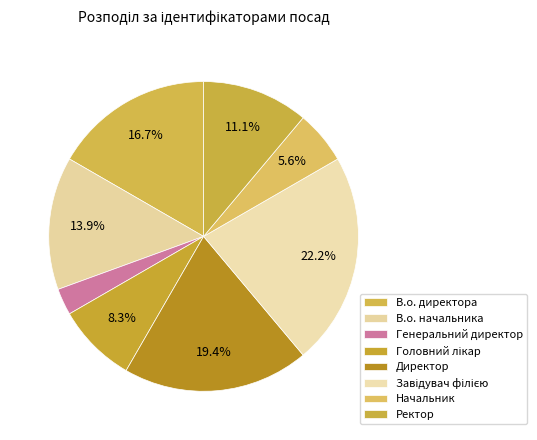

How many slices are in this pie chart?

8